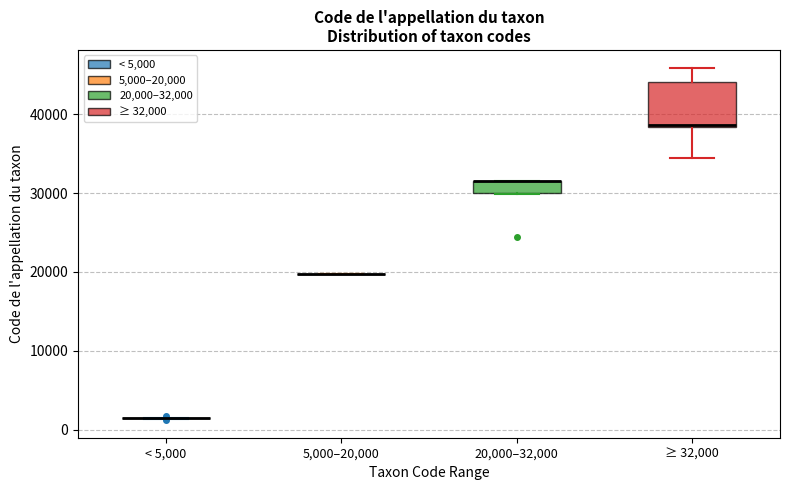

Comparing the boxes themselves (not the whiskers), which one is the tallest?

≥ 32,000